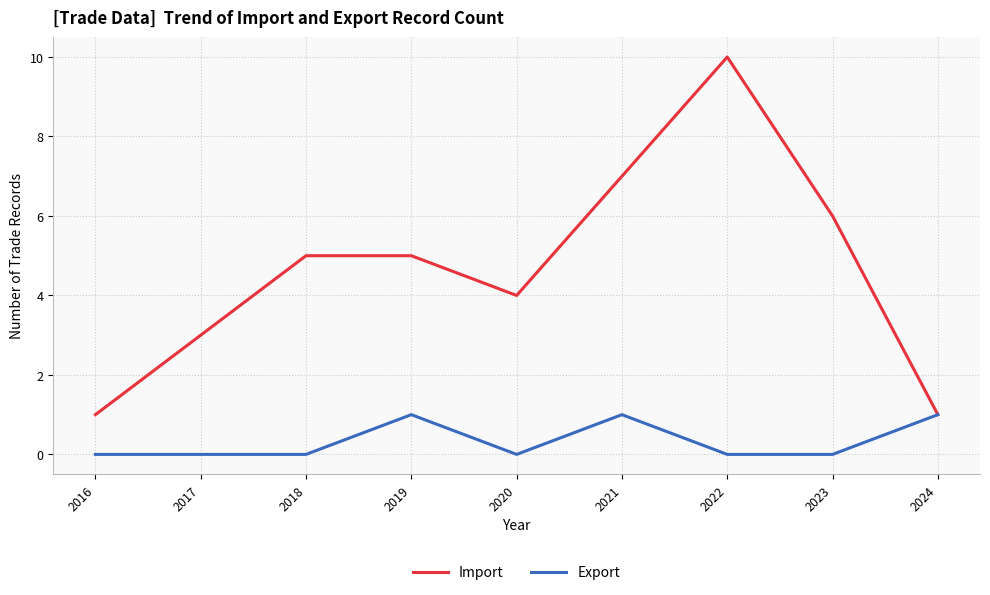

Which series has the widest spread of values?

Import